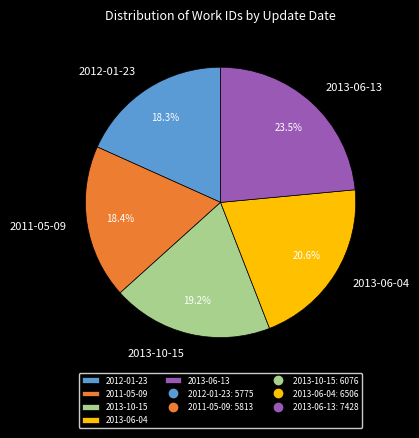

To the nearest percent, what is the difference between the largest and smallest slice percentages?

5%